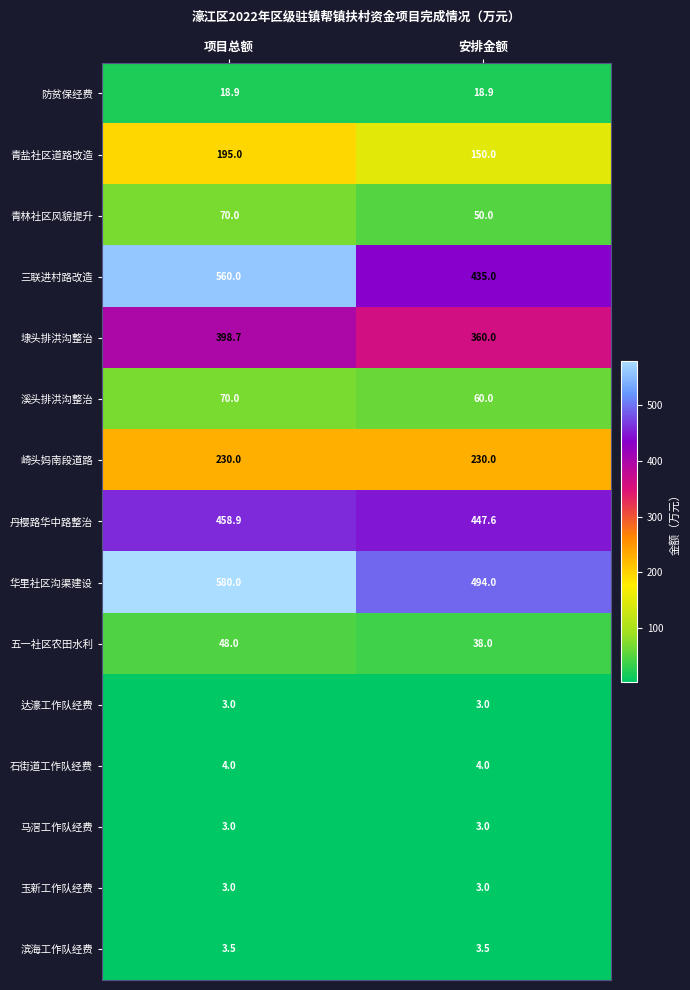

What is the average value of the 石街道工作队经费 series?

4.0